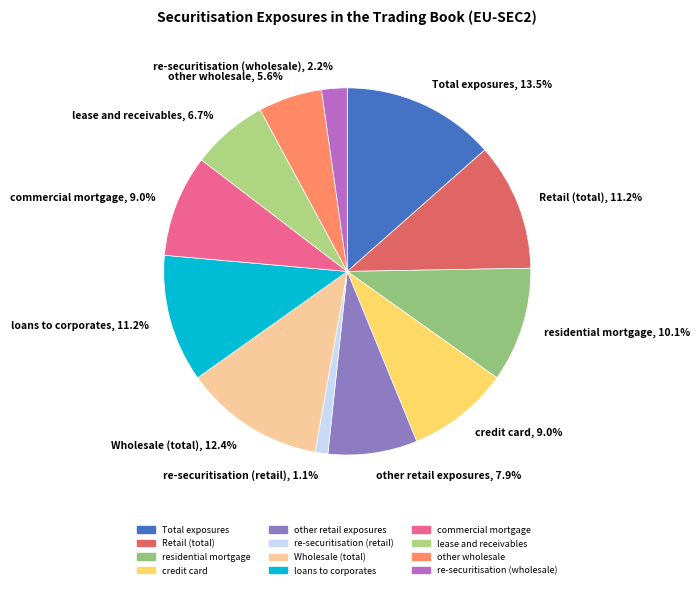

To the nearest percent, what portion does re-securitisation (retail) represent?

1%